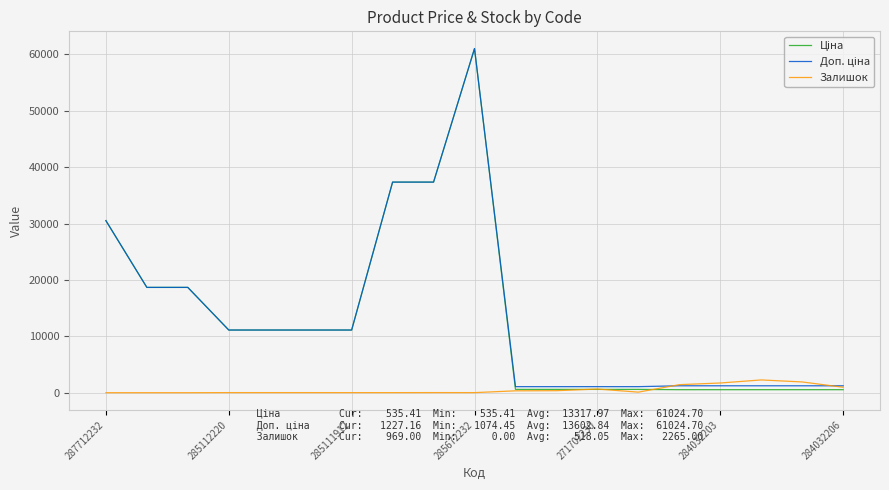

How many lines are shown in the chart?

3